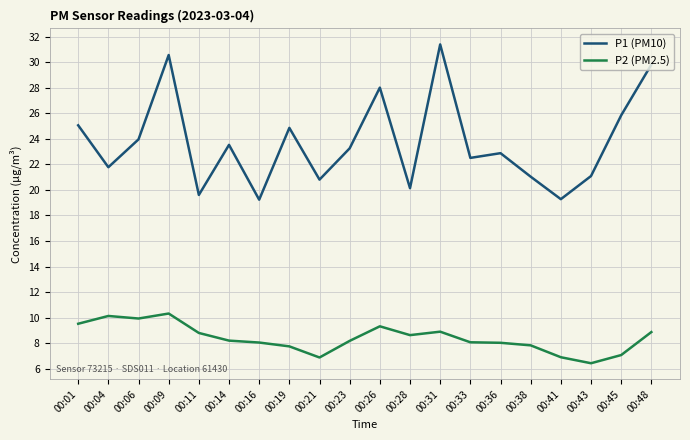

What is the difference between the maximum and minimum values in the P2 (PM2.5) series?

3.9